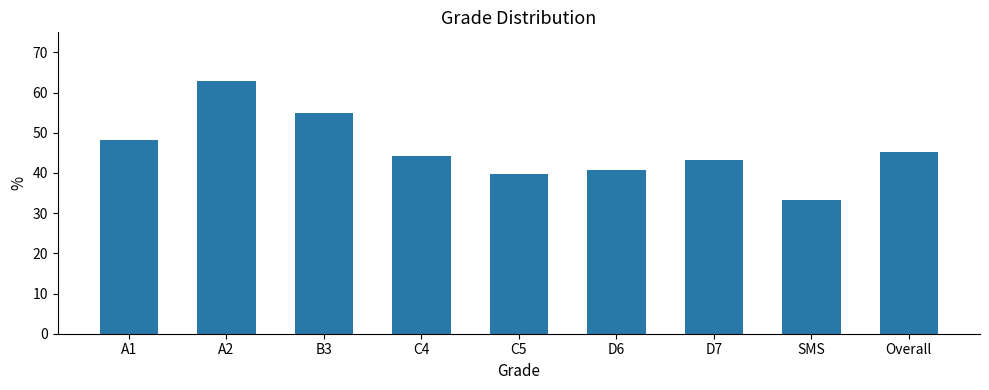

What position from the left is C4?

4